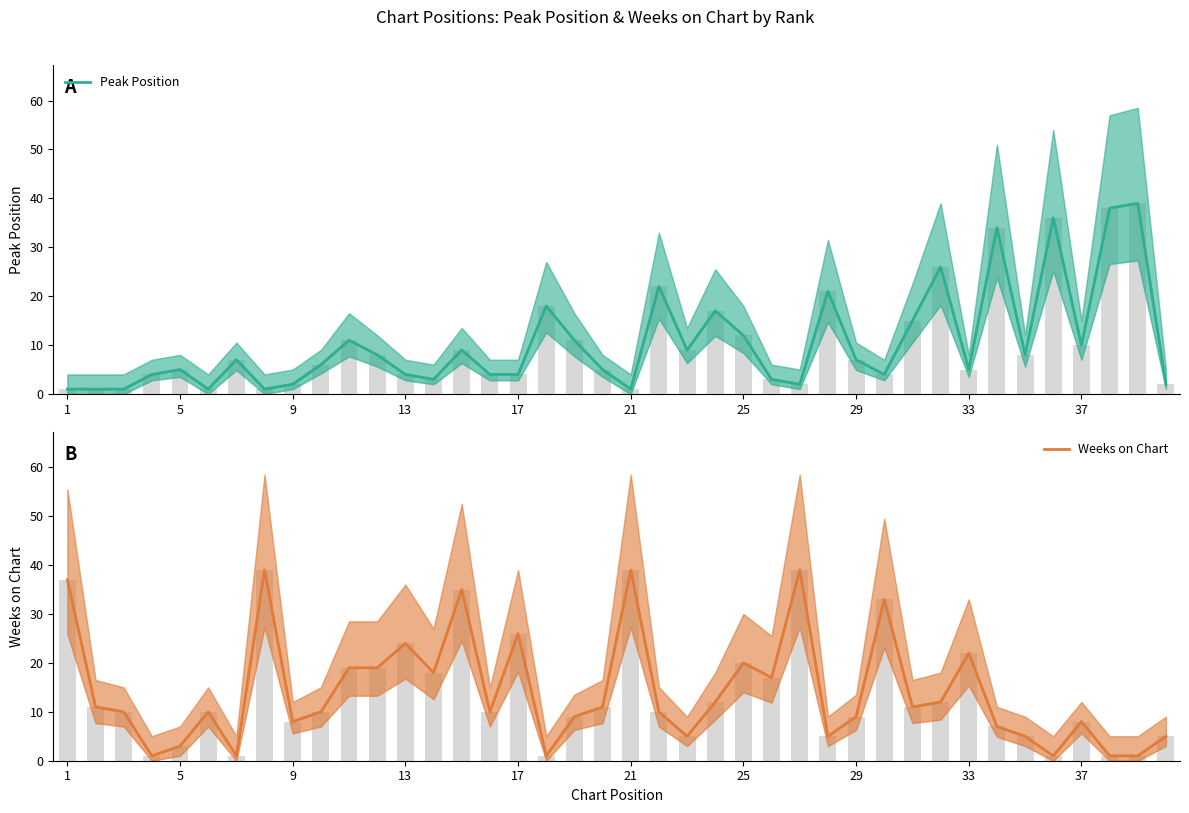

Which series has the largest total across all categories?

Weeks on Chart